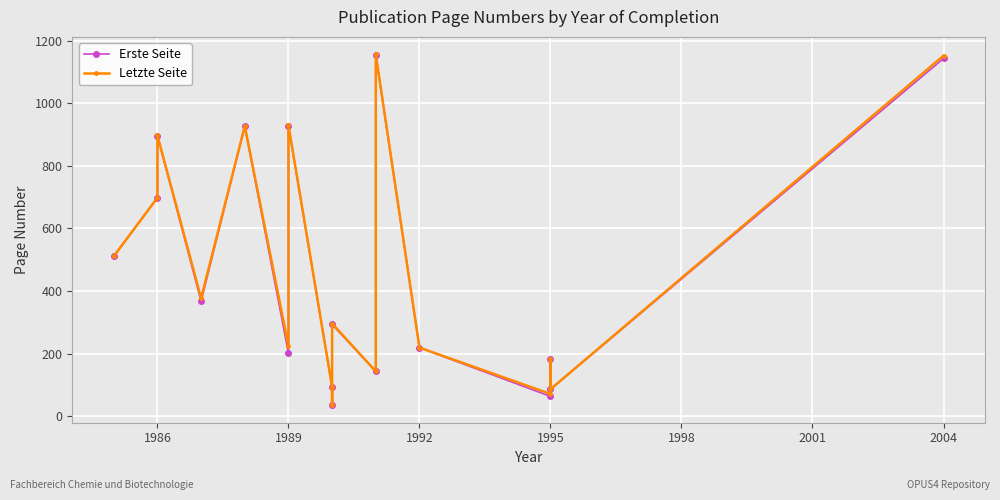

The Letzte Seite series shows 918 at 1983. True or false?

False